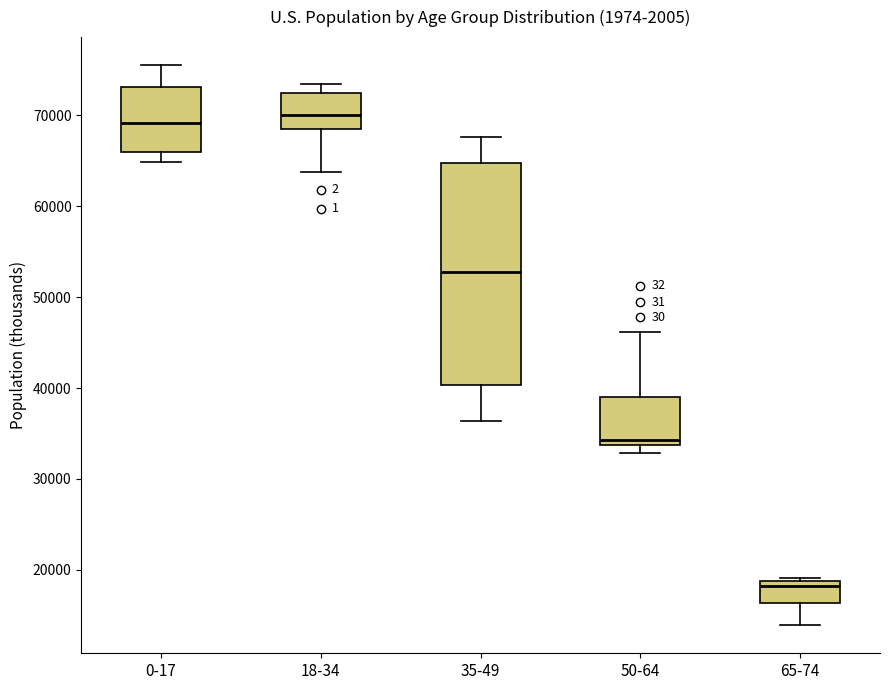

Which box has the lowest median line?

65-74